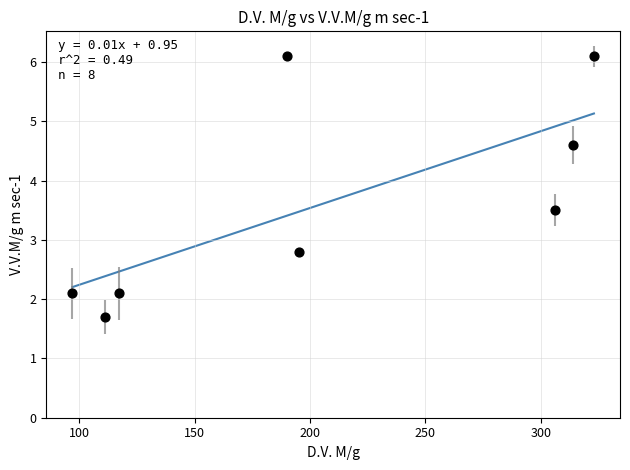

What is the range of Y values (max minus min)?

4.4